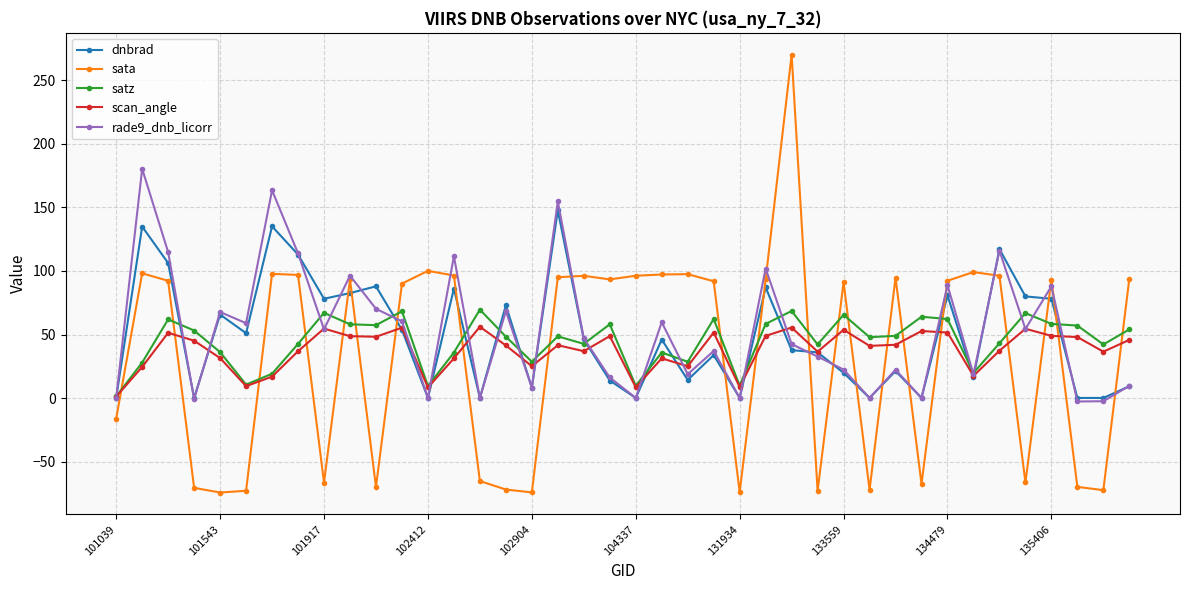

Which series has the largest range (max minus min)?

sata